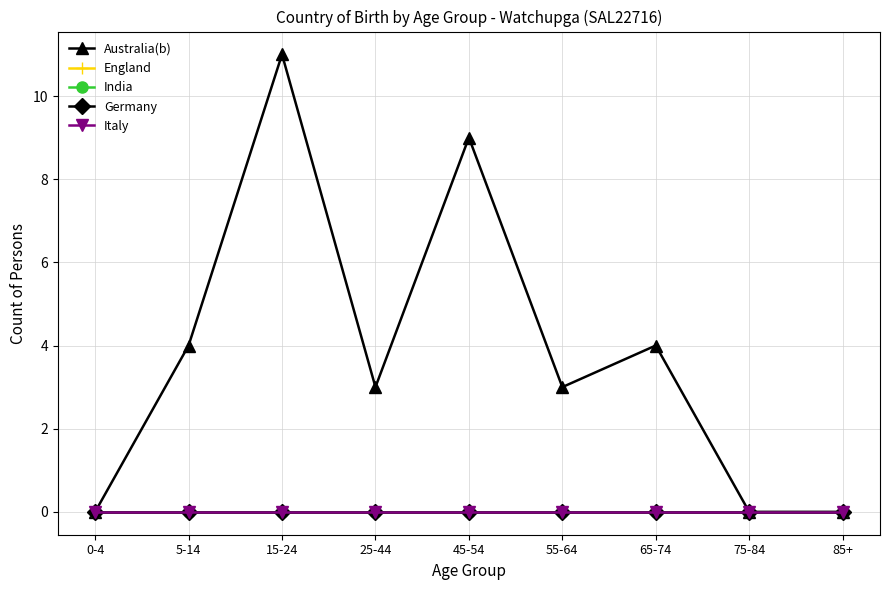

Does the chart have visible grid lines?

Yes